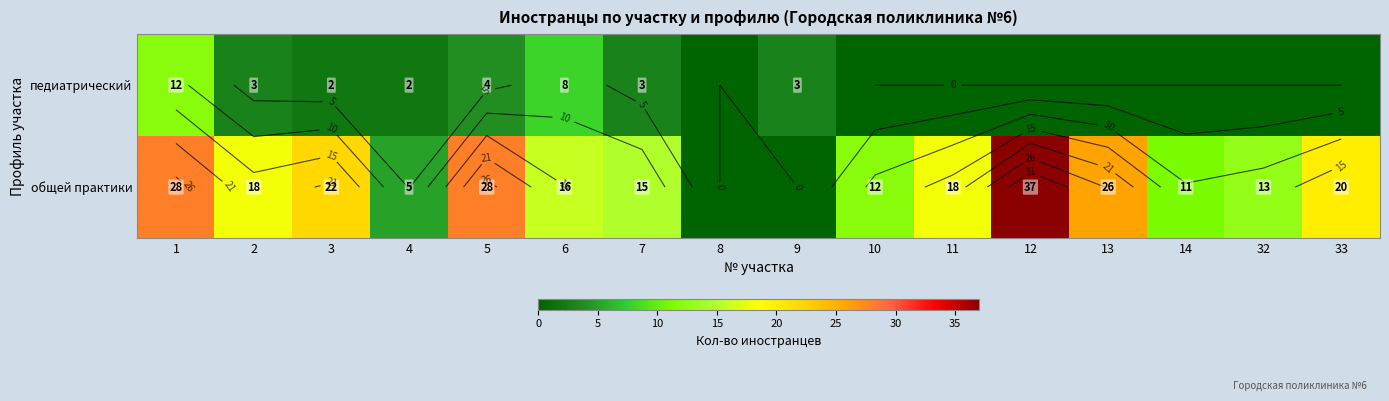

What is the total value across all series at 10?

12